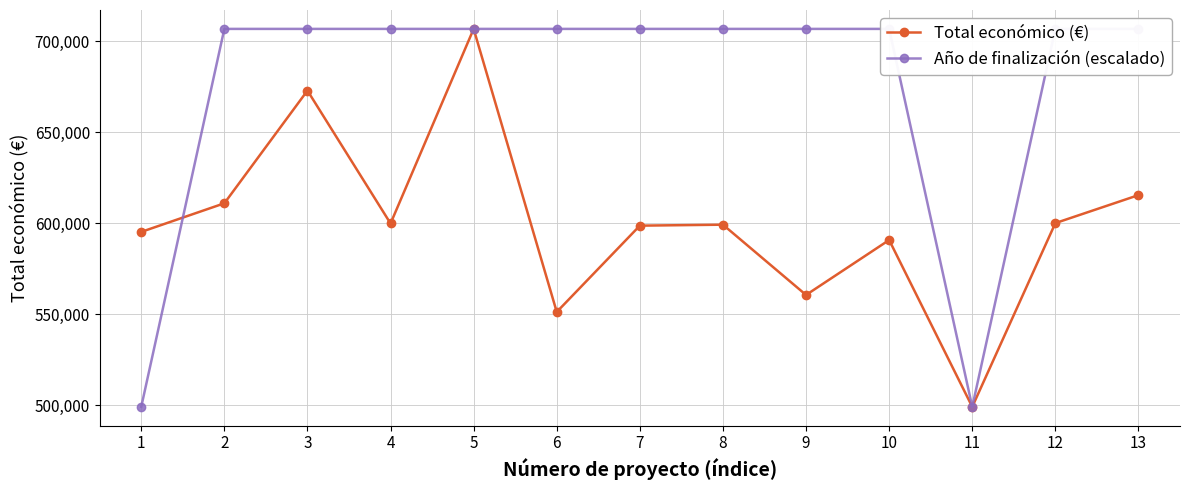

Where do Año de finalización (escalado) and Total económico (€) first cross each other?

1 and 2